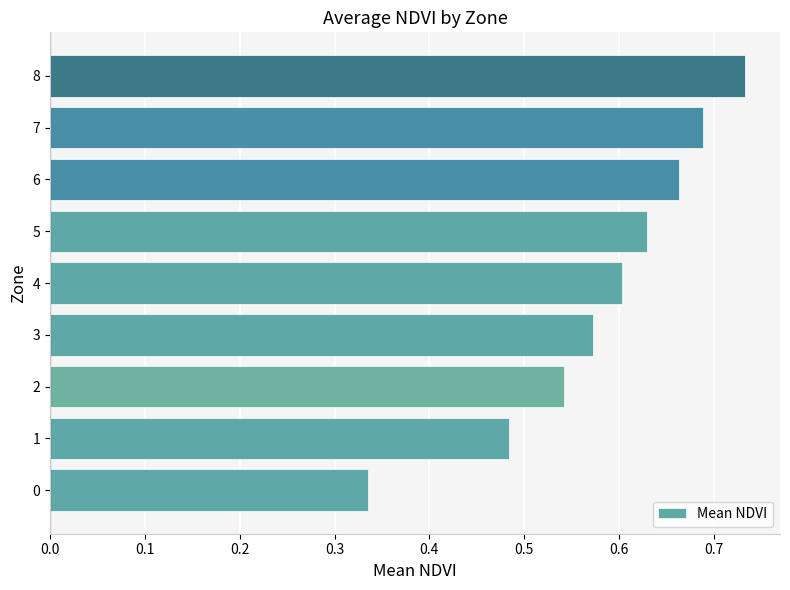

Which category has the highest value across all series?

8